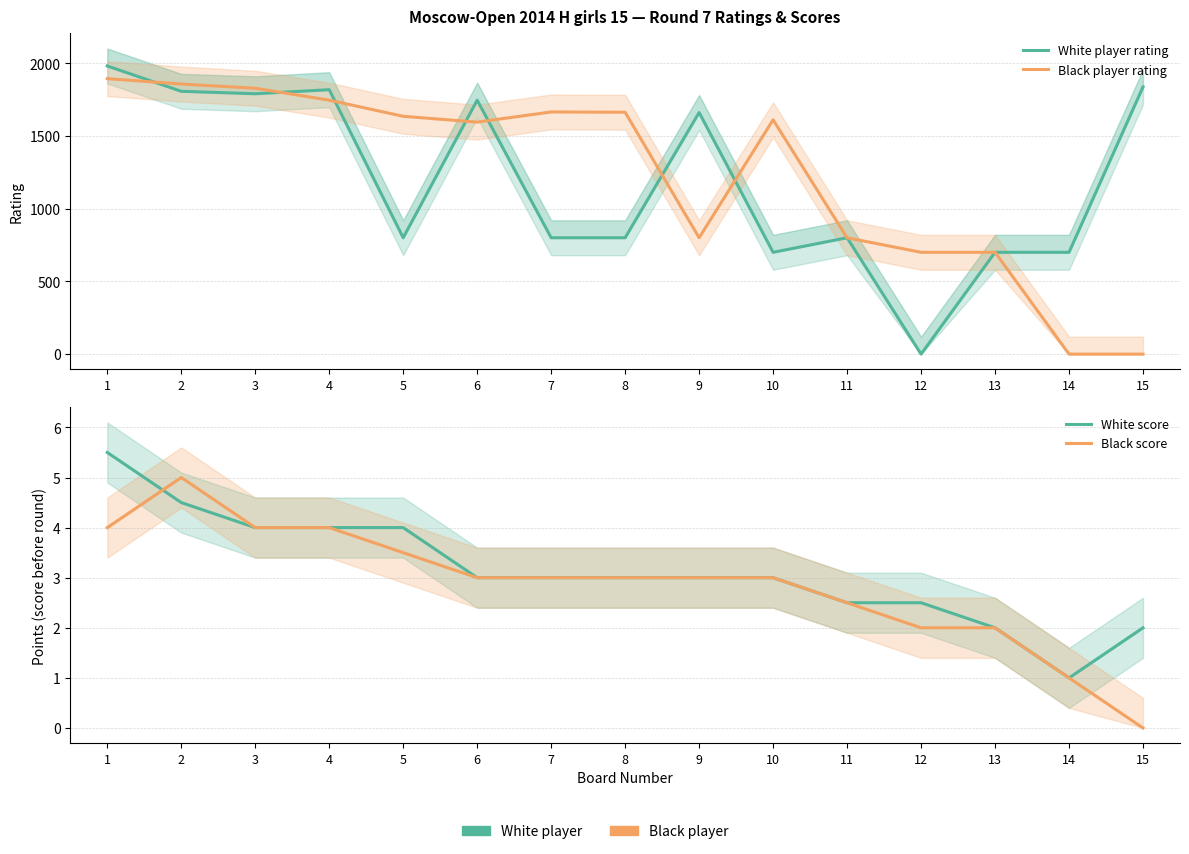

Between 15 and 6, which is larger?

15